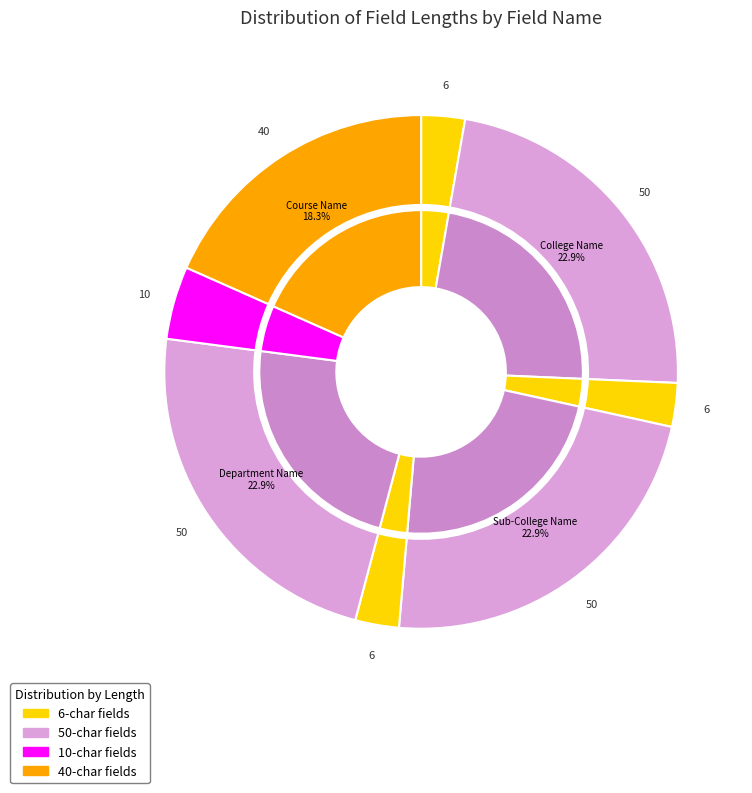

How many slices are in this pie chart?

8